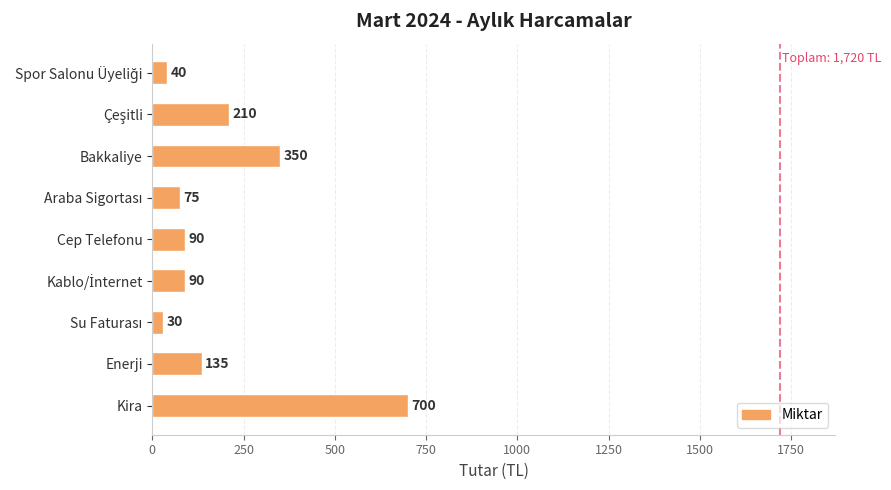

How many bars are there in total?

9